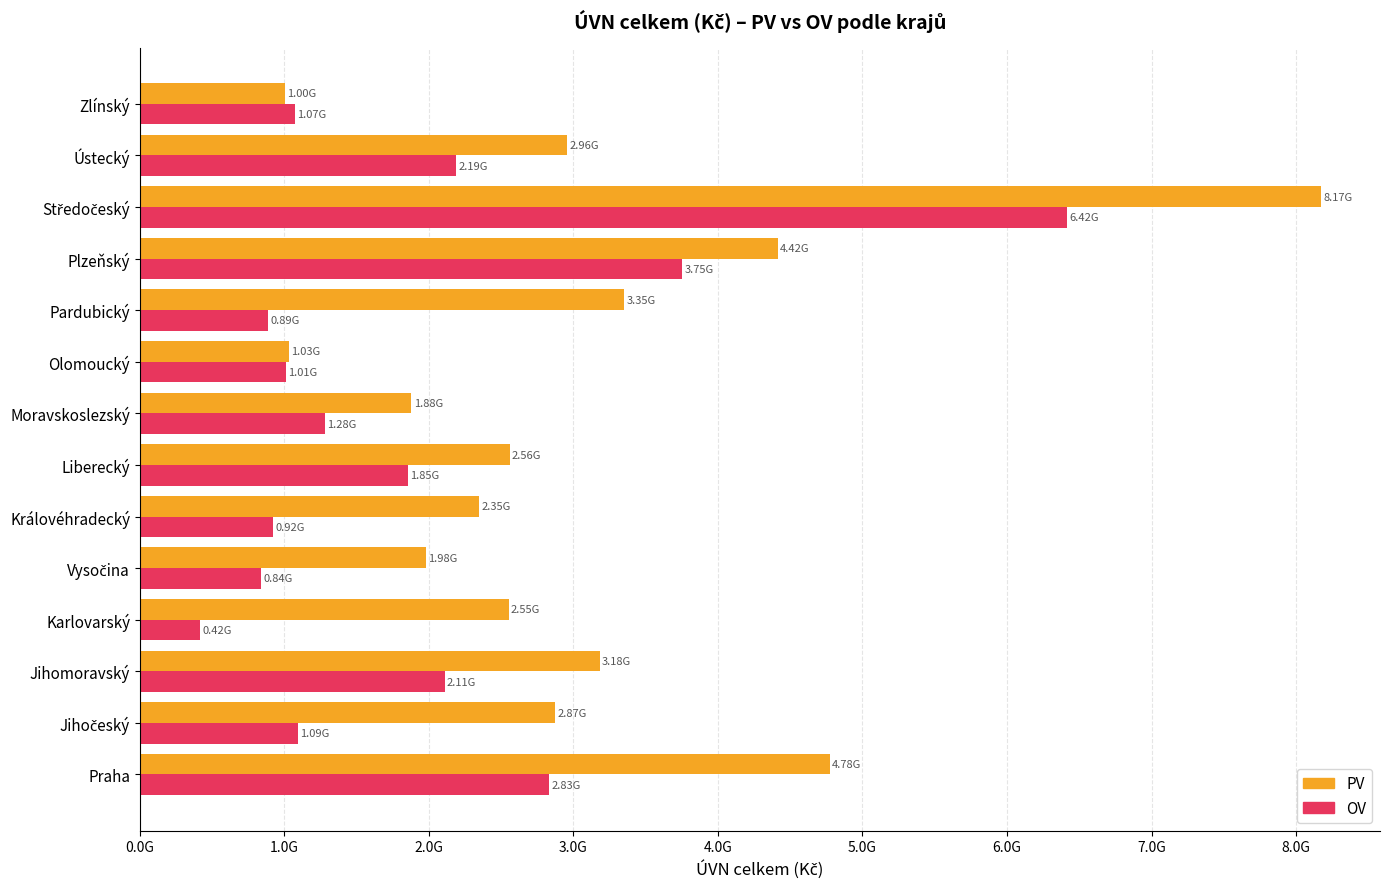

What are all the series names shown in the legend?

PV, OV